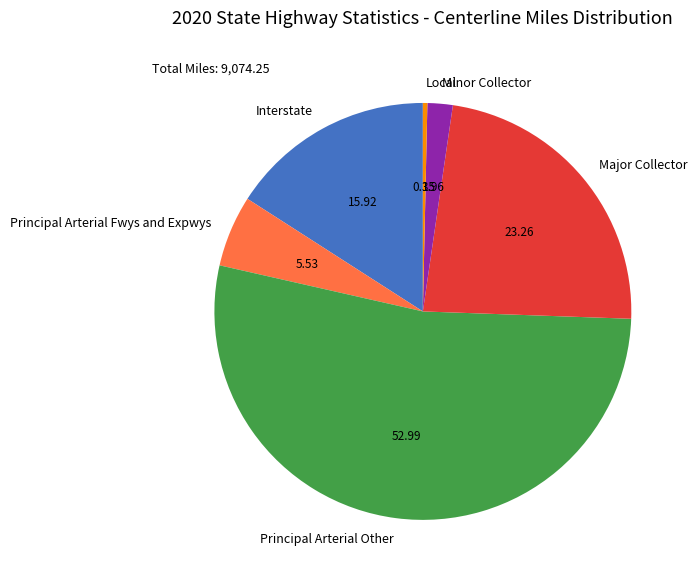

Is it true that Principal Arterial Other is 44% of the pie?

False